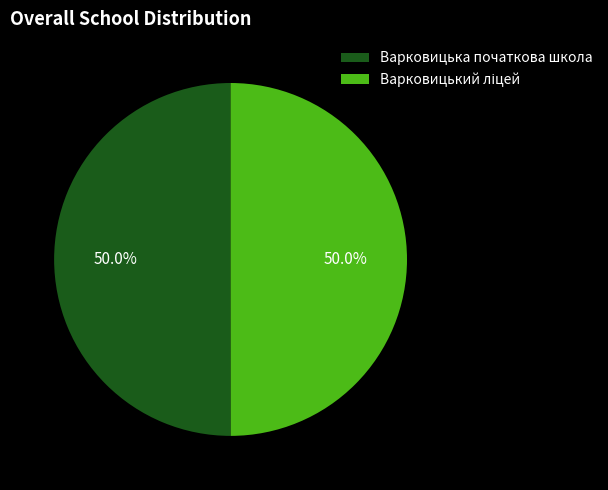

Count the number of slices in the pie.

2